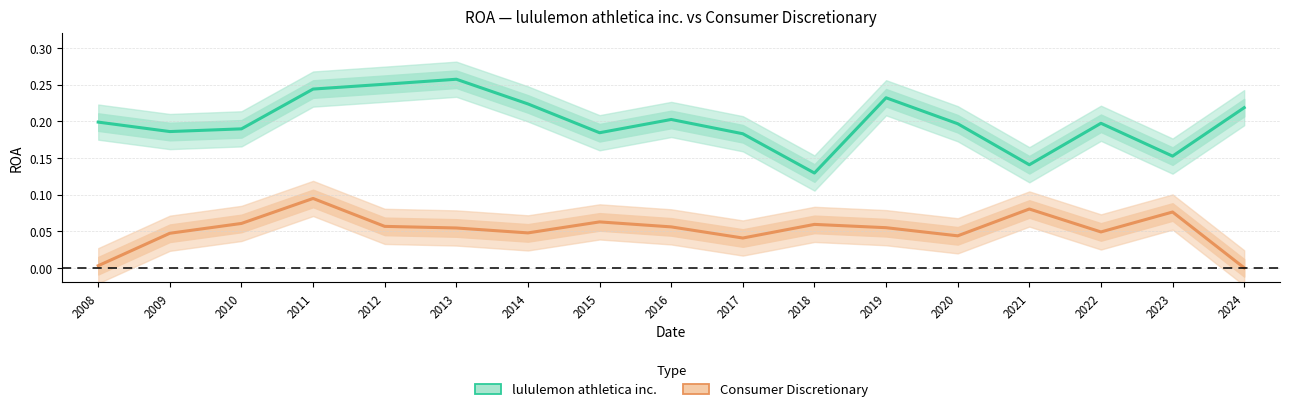

How many interior local valleys does the lululemon athletica inc. series have?

5